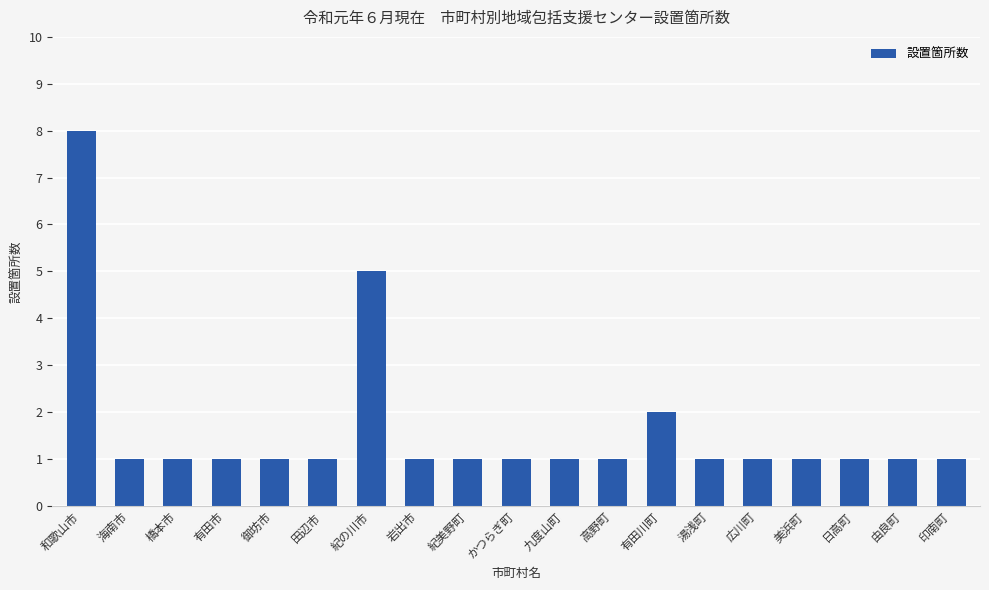

Reading left to right, what are all the values shown in this chart?

8	1	1	1	1	1	5	1	1	1	1	1	2	1	1	1	1	1	1